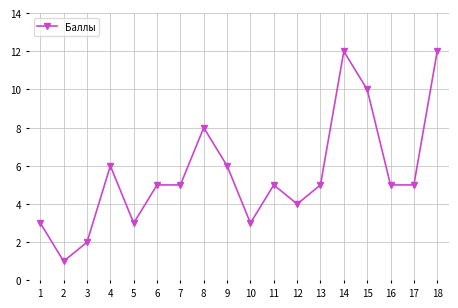

How many data points does each series have?

18